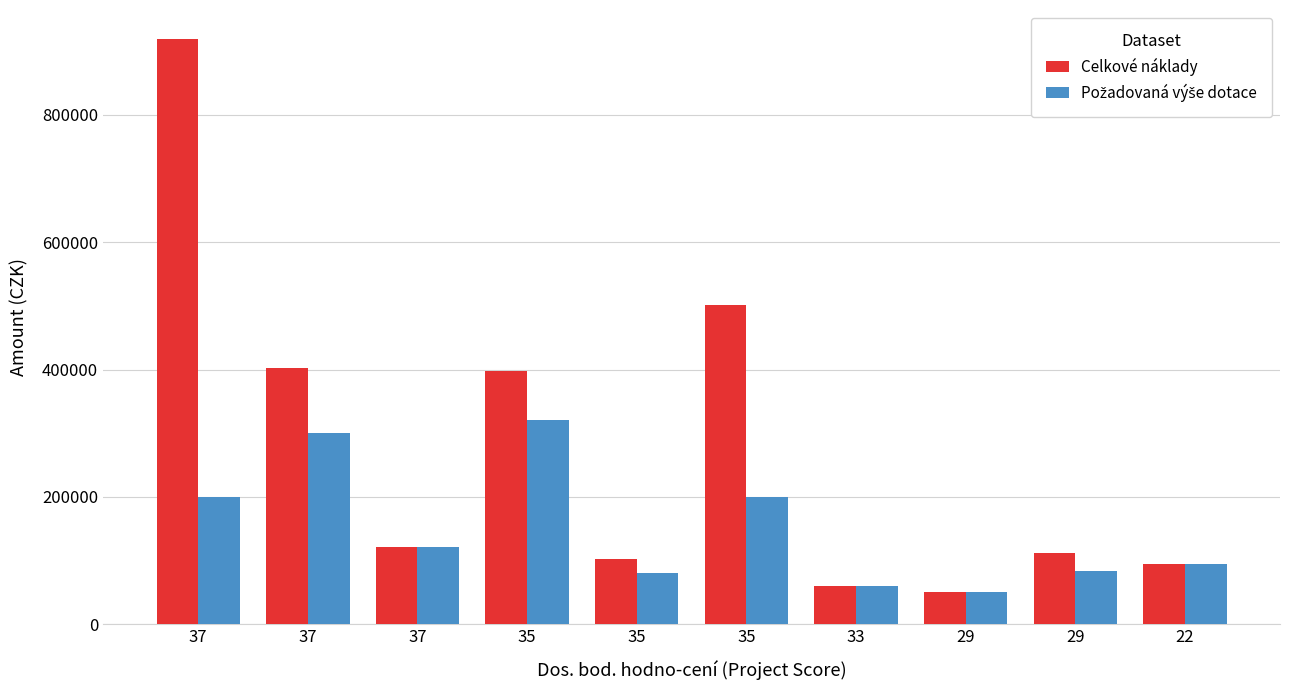

Rank the series by their maximum value, from lowest to highest.

Požadovaná výše dotace, Celkové náklady